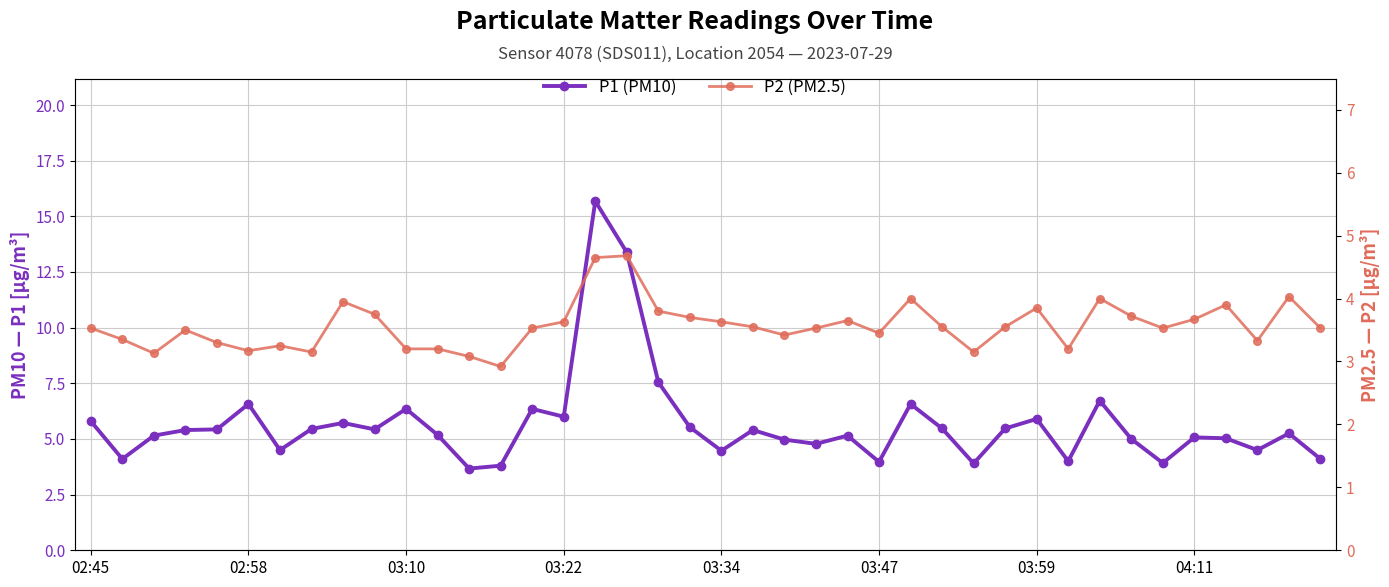

What is the difference between the P1 (PM10) values at 39 and 28?

0.2